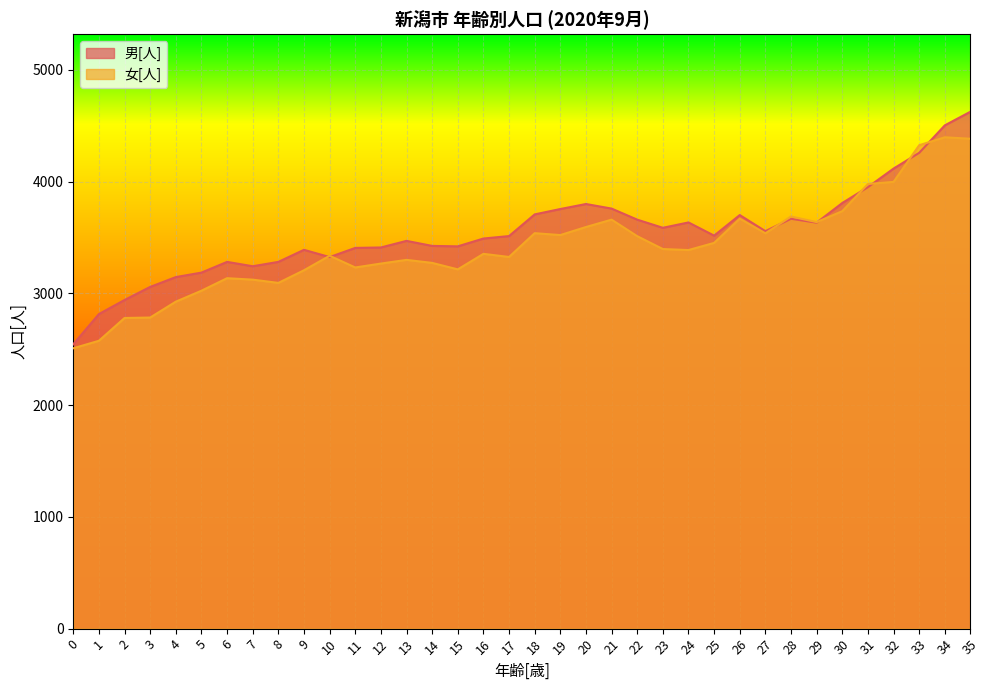

At which category does 女[人] reach its first local peak?

6